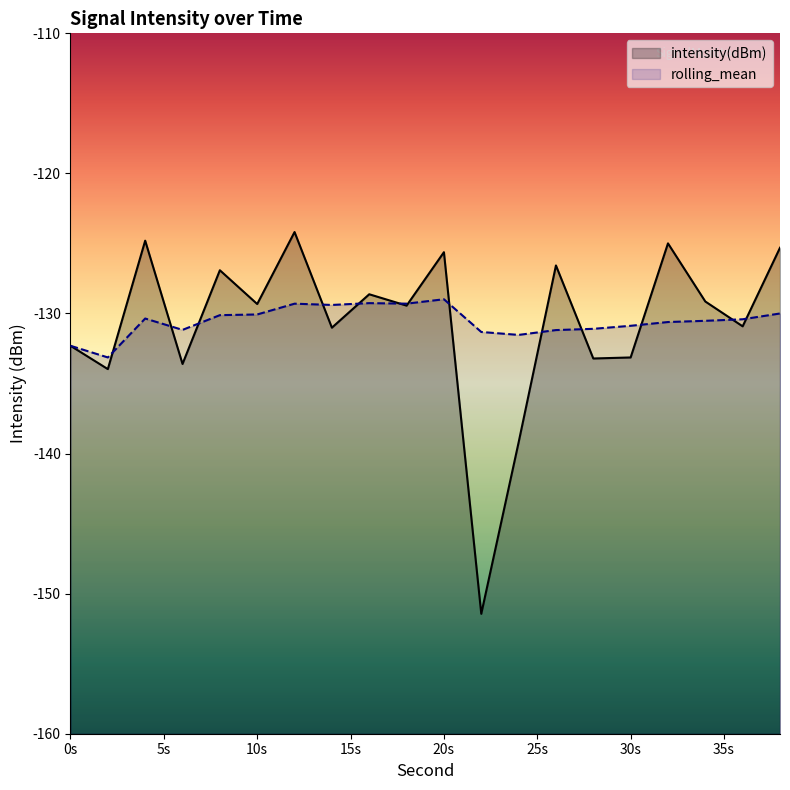

The rolling_mean series shows -130.6 at 32. True or false?

True